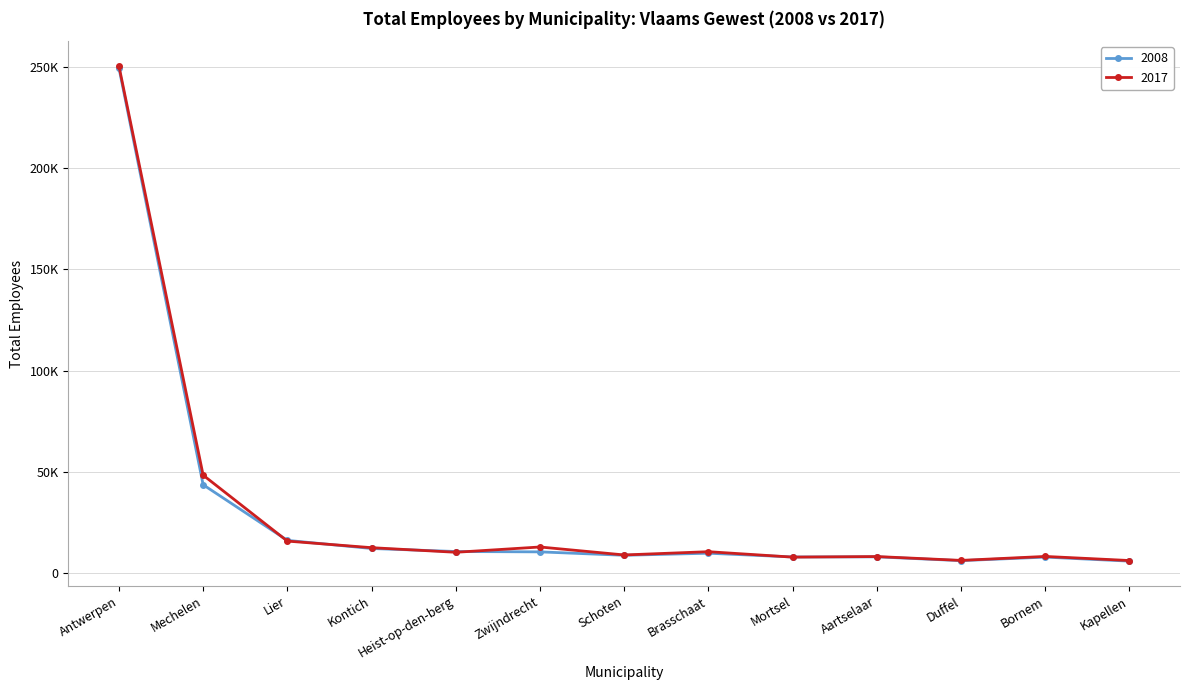

Does the chart have visible grid lines?

Yes